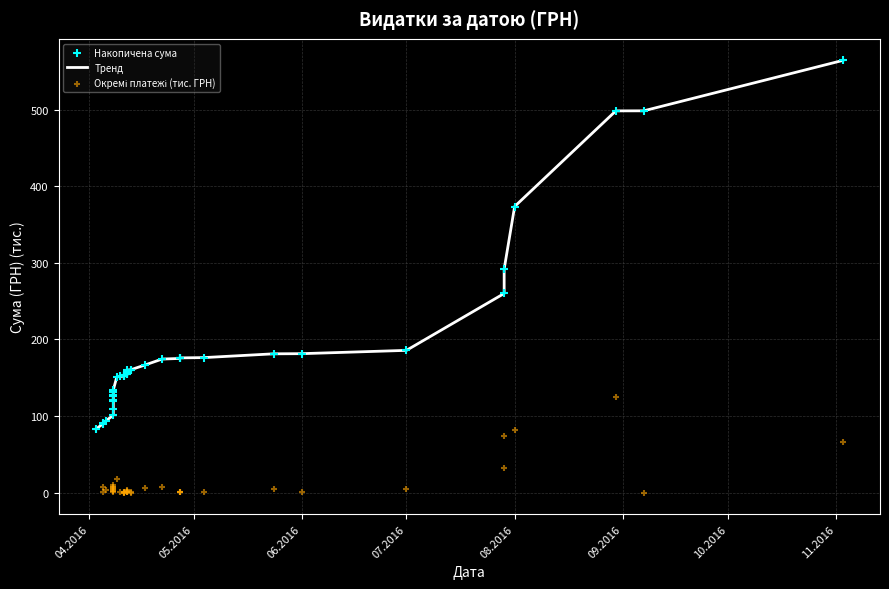

What are all the series names shown in the legend?

Тренд, Накопичена сума, Окремі платежі (тис. ГРН)